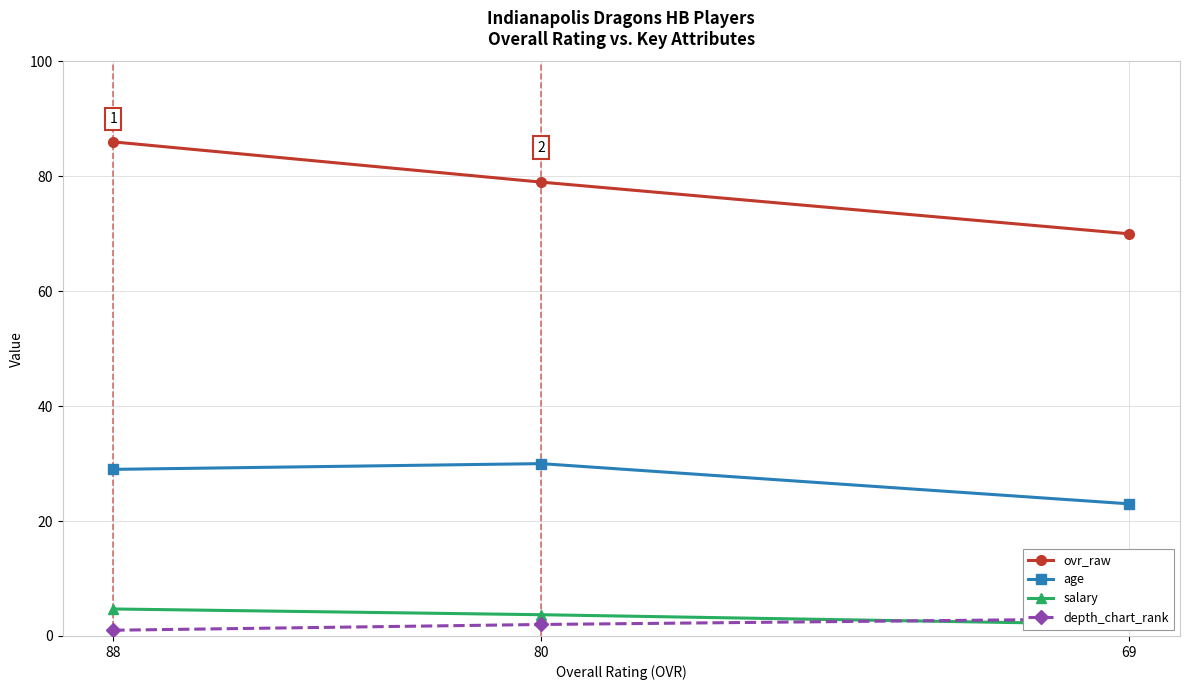

The value of age at 69 is 35.6. True or false?

False